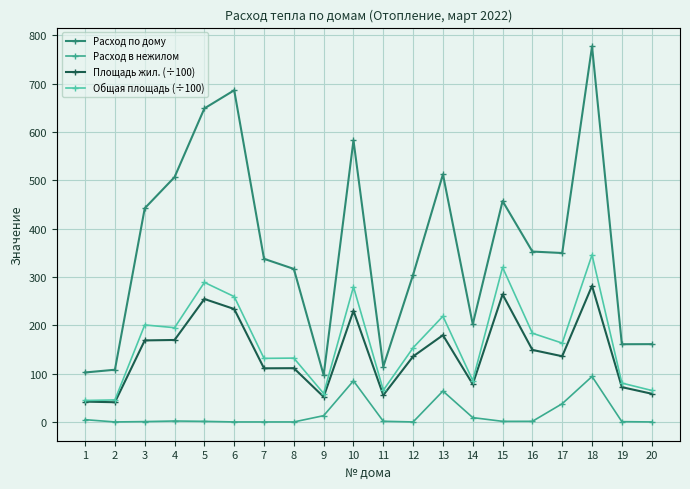

At which category is the sum across all series the highest?

18